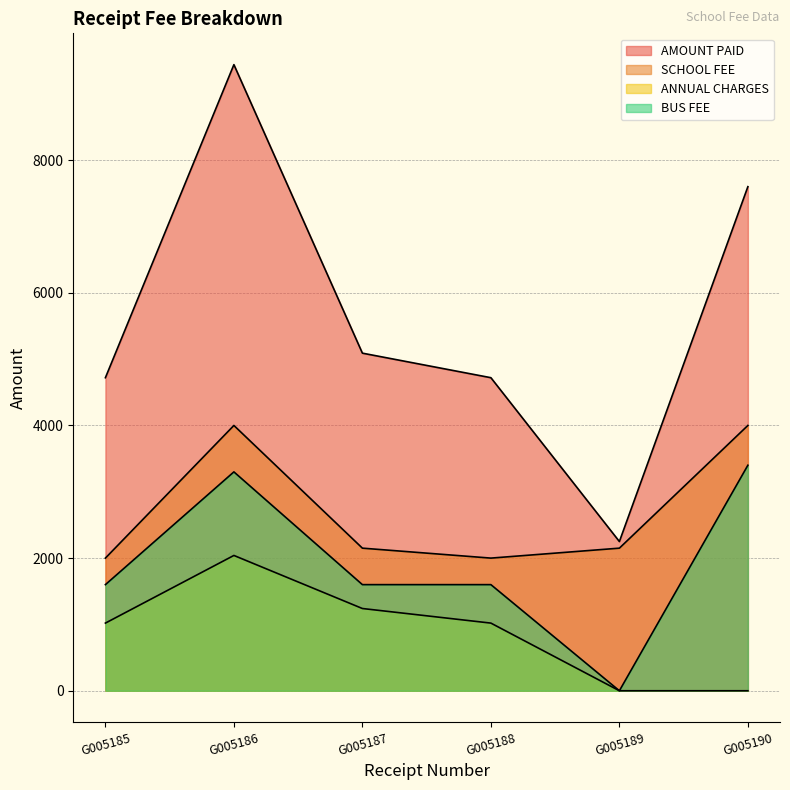

True or false: BUS FEE has a value of 3300 at G005186.

True